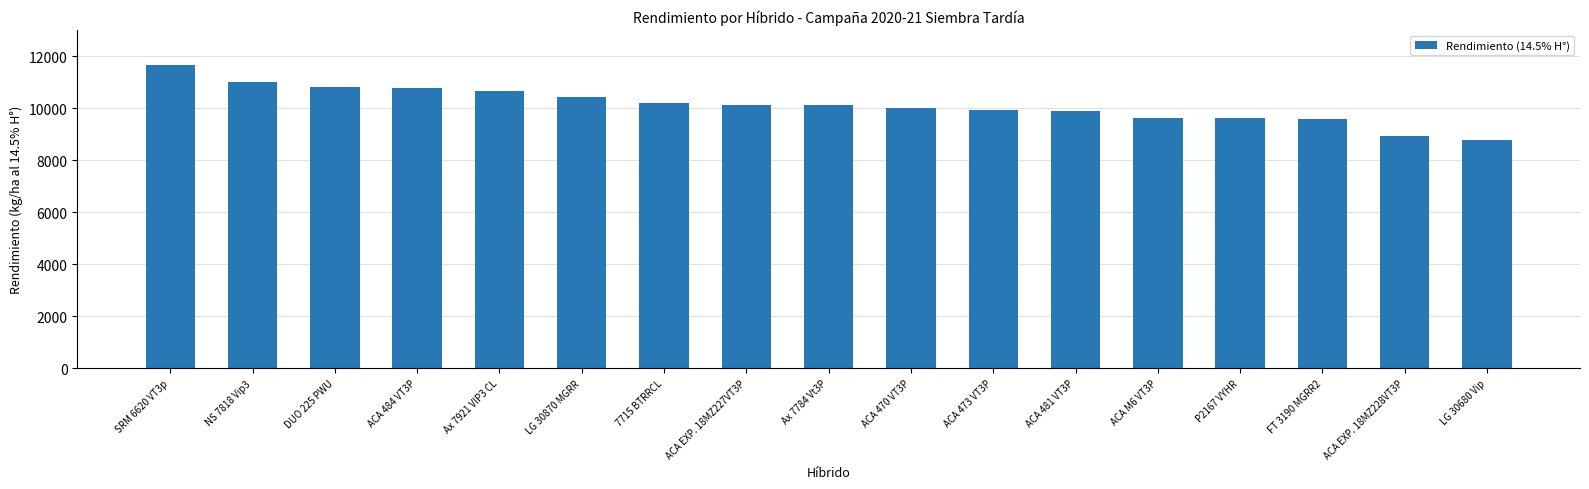

At which label does the data first exceed 10113?

SRM 6620 VT3p